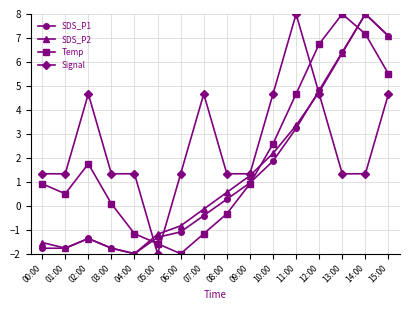

How many values in the SDS_P1 series are below 0?

8